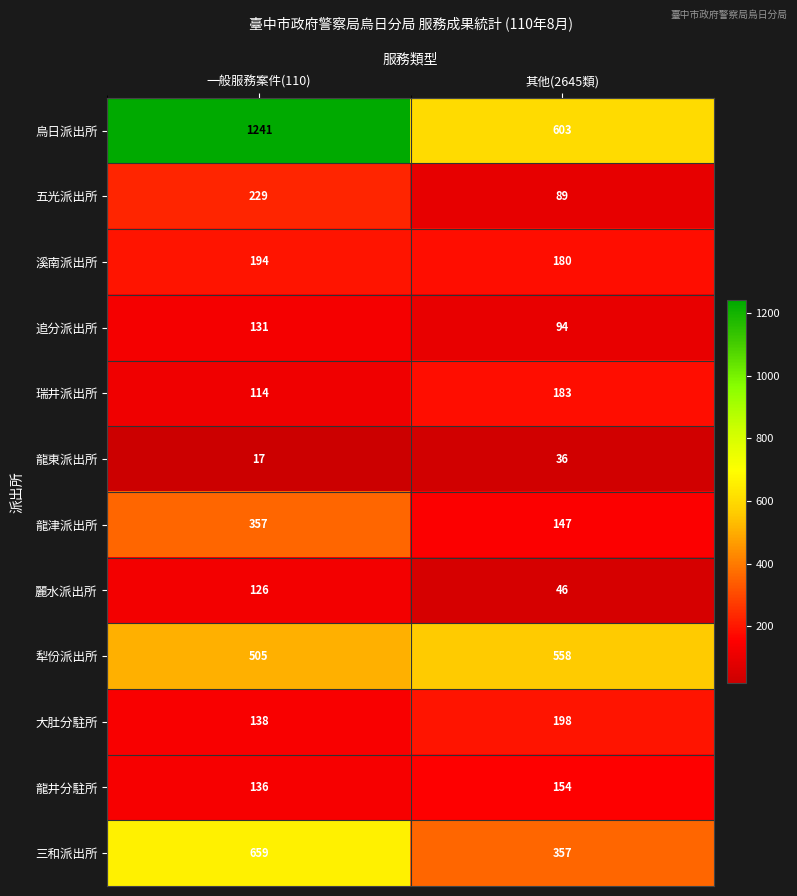

Which category has the highest value across all series?

一般服務案件(110)